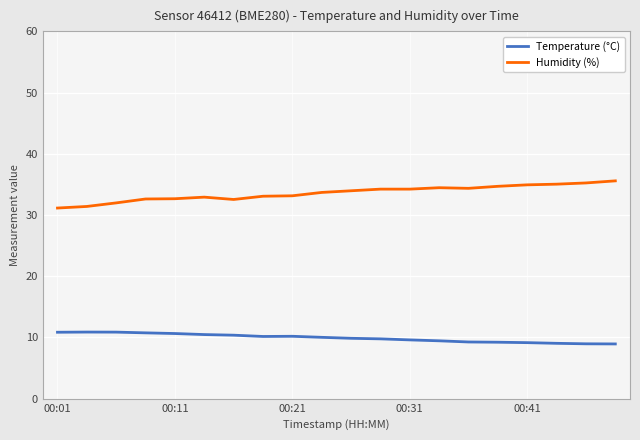

Which series has the largest total across all categories?

Humidity (%)